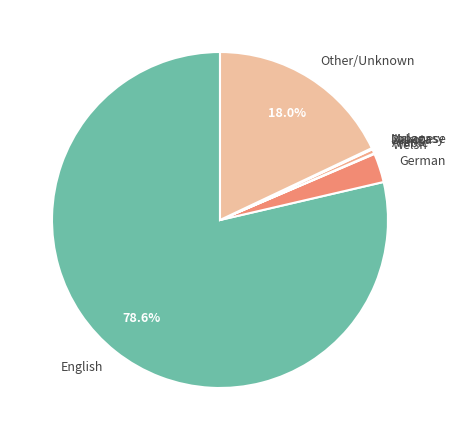

To the nearest percent, what percentage of the pie is German?

3%